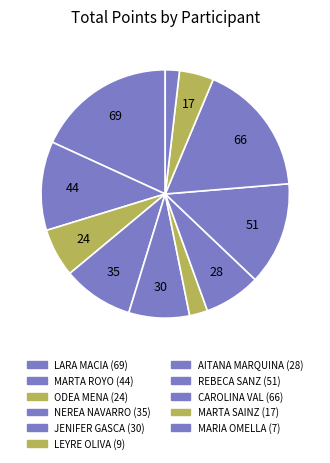

Count the number of slices in the pie.

11